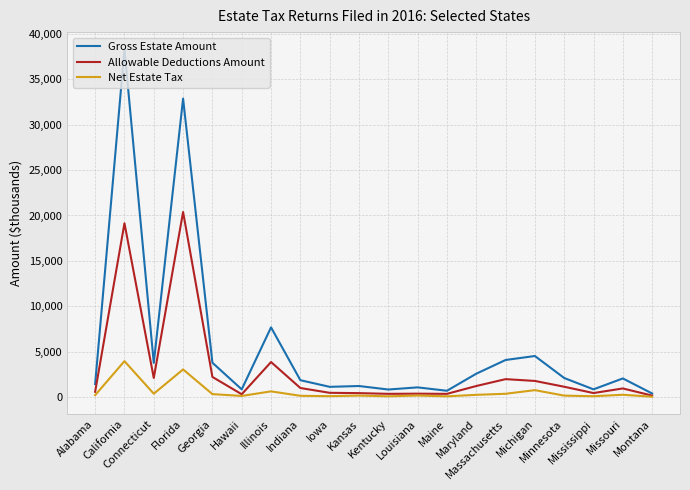

What are all the series names shown in the legend?

Gross Estate Amount, Allowable Deductions Amount, Net Estate Tax